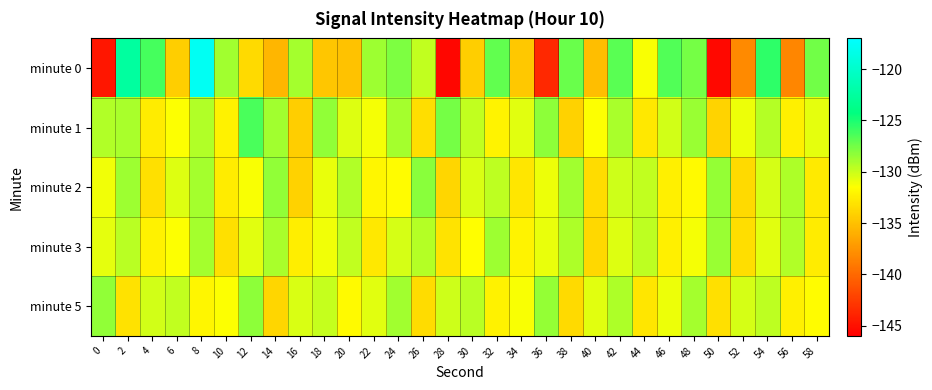

What is the greatest value displayed?

-117.8